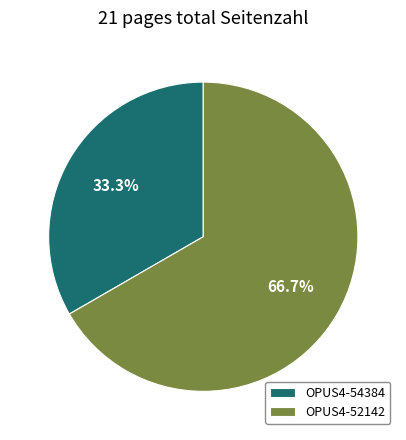

What percentage do OPUS4-52142 and OPUS4-54384 together represent?

100.0%